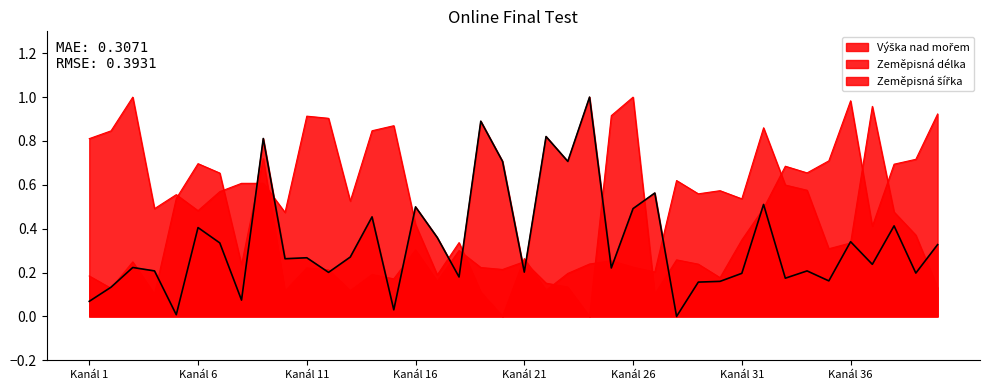

Read the Výška nad mořem value at 34.

0.2